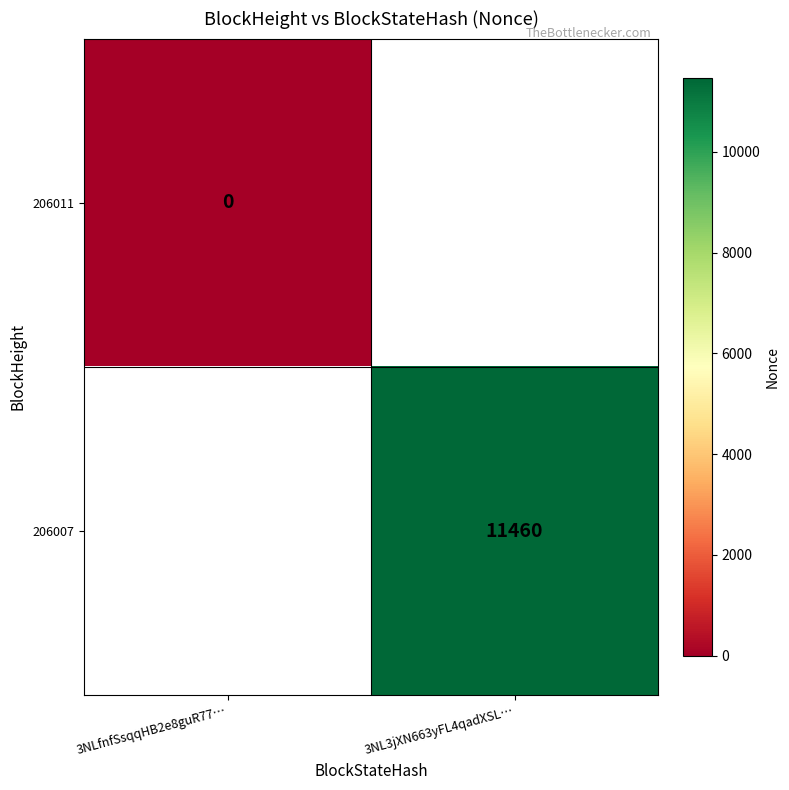

True or false: 206007 has a value of 6660 at 3NL3jXN663yFL4qadXSL….

False